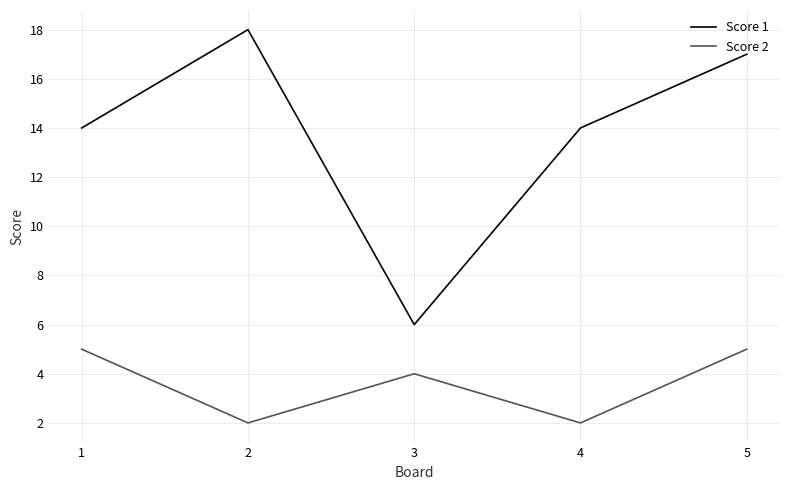

Reading left to right, what are all the values shown in this chart?

Score 1: 14	18	6	14	17
Score 2: 5	2	4	2	5